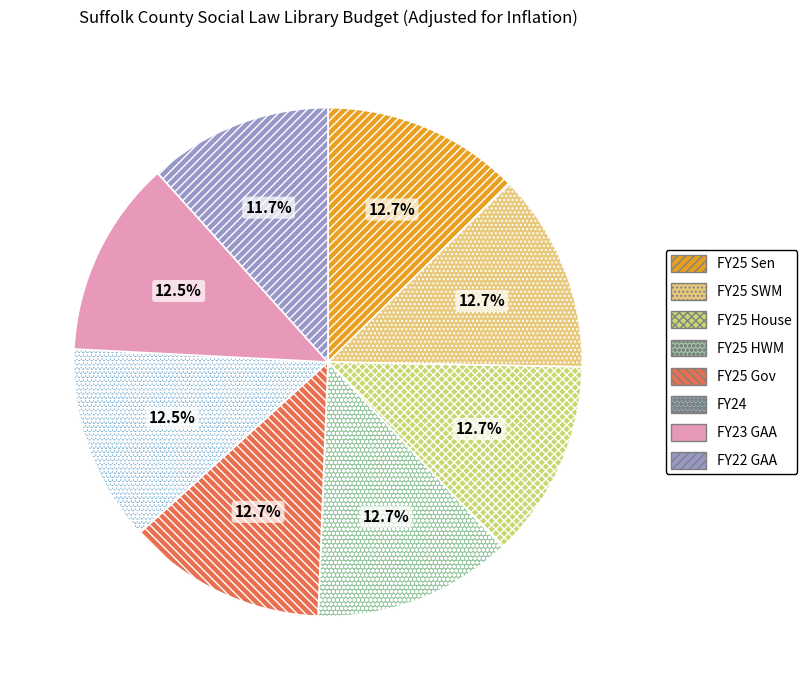

True or false: FY25 House accounts for 5% of the total.

False